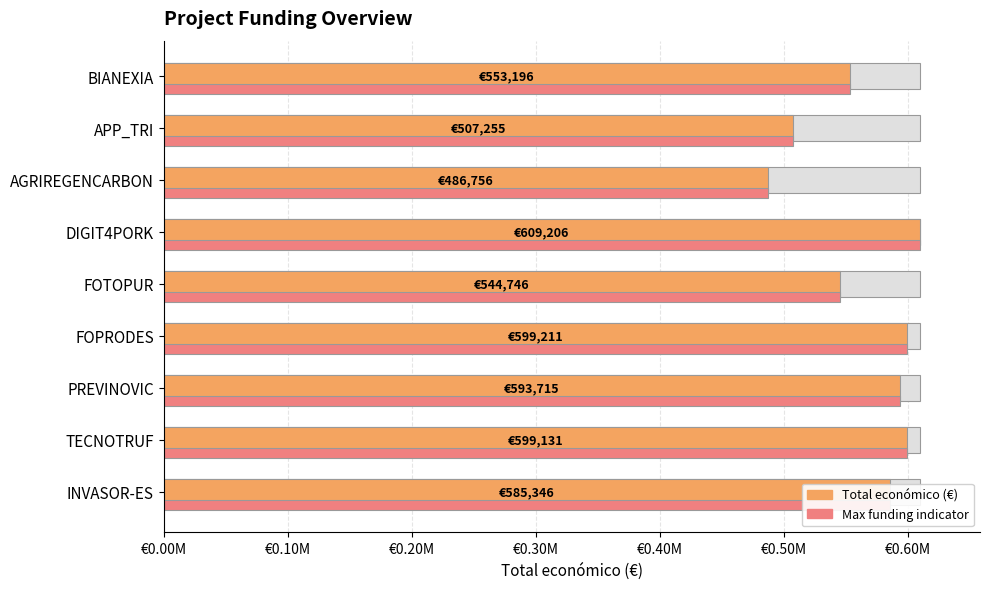

What is the average value of the Total económico (€) series?

564285